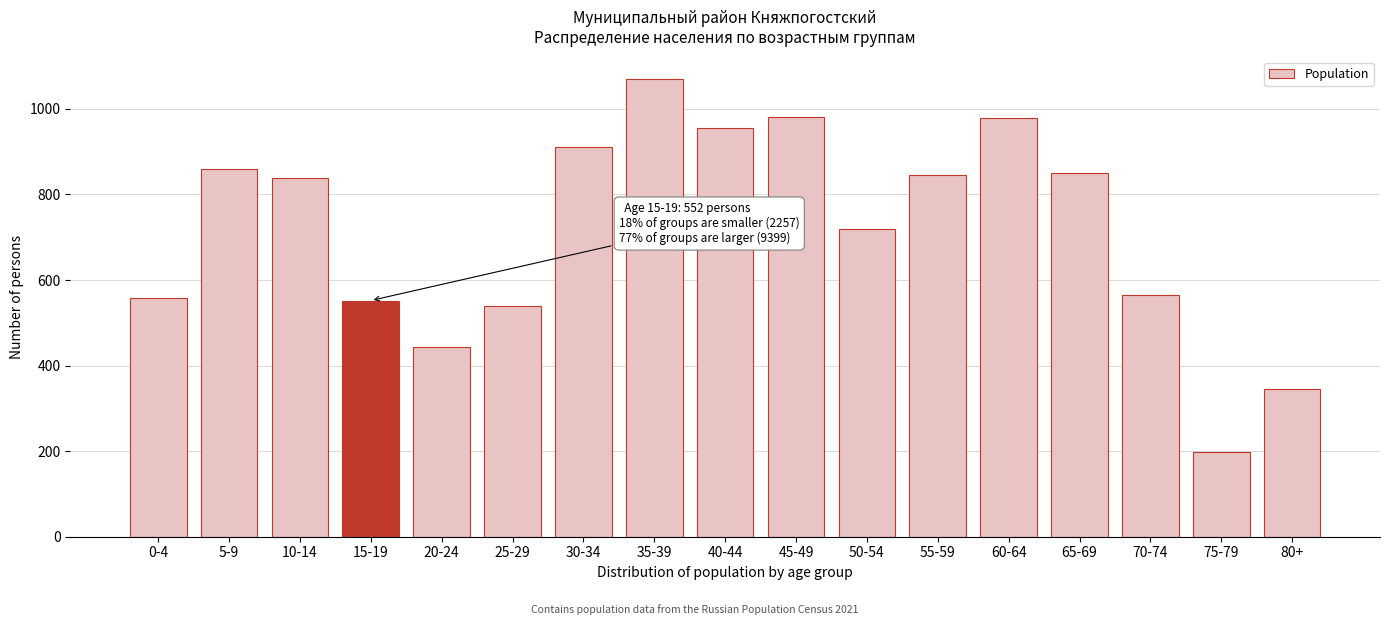

What is the change in value from 10-14 to 70-74?

-274